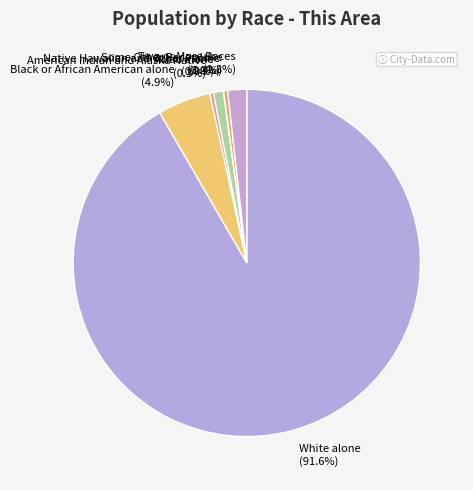

Is White alone the majority of the pie?

Yes